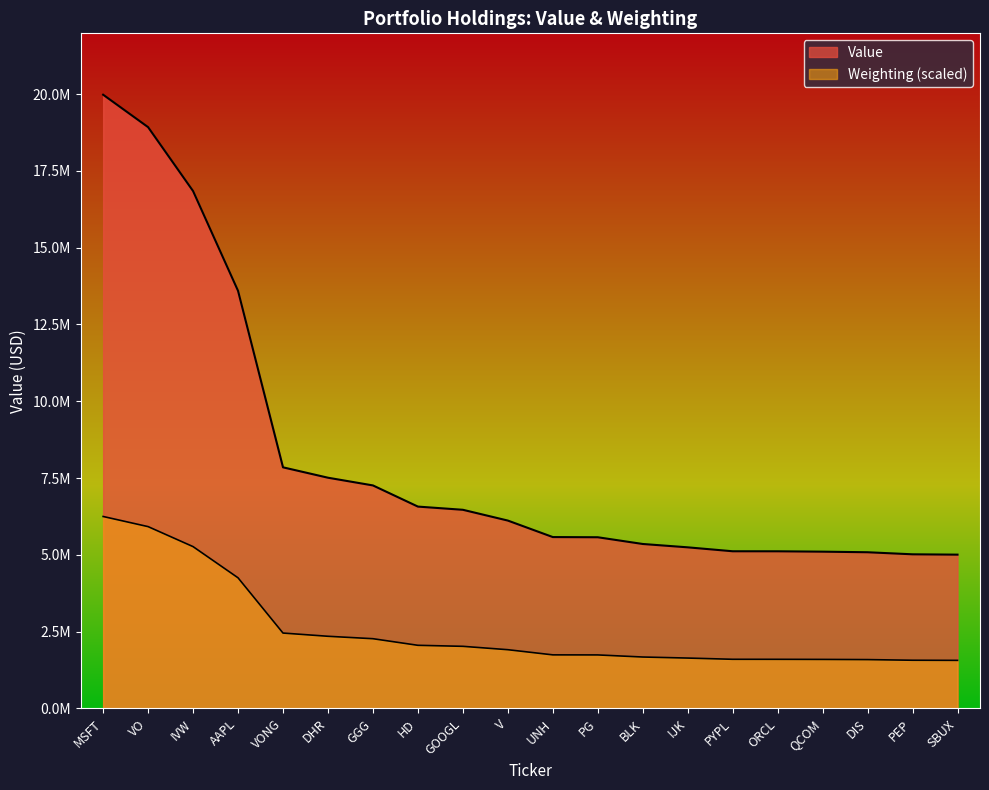

How many series are shown in this chart?

2